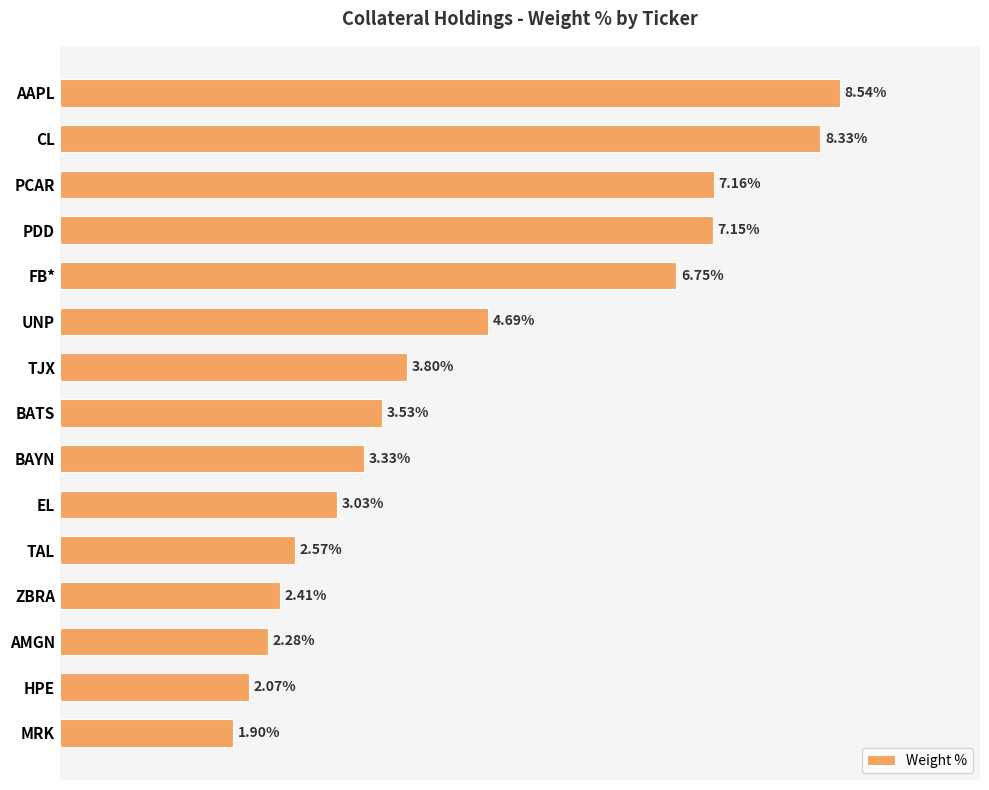

Where is the data nearest to the value 5?

UNP